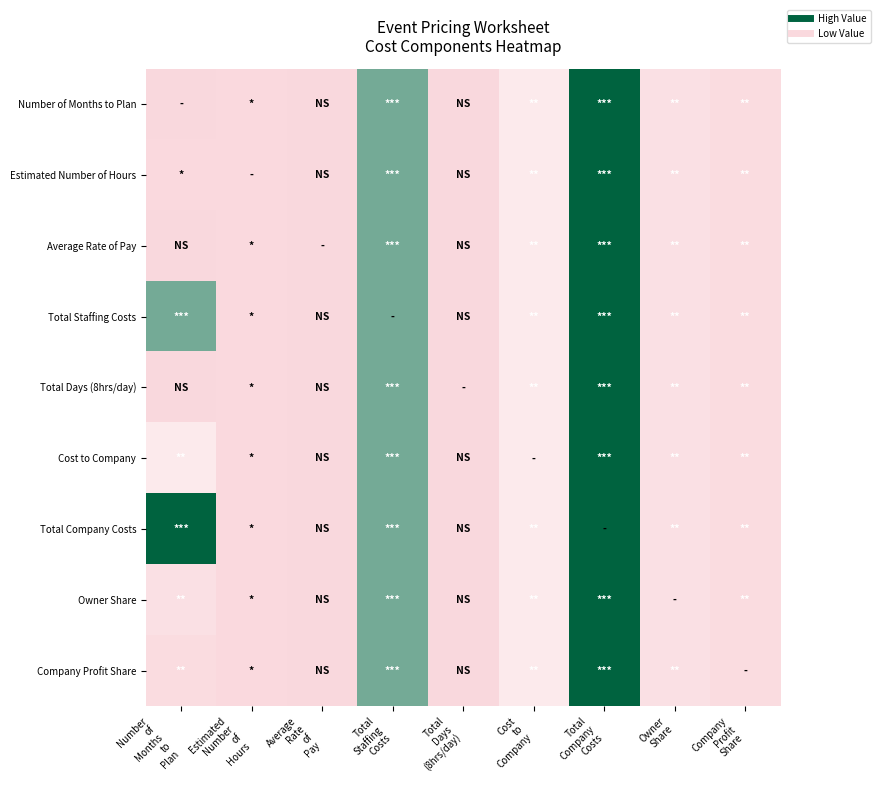

At Total Staffing Costs, list the series in order from smallest to largest.

Estimated Number of Hours, Average Rate of Pay, Total Staffing Costs, Total Days (8hrs/day), Cost to Company, Total Company Costs, Owner Share, Company Profit Share, Number of Months to Plan